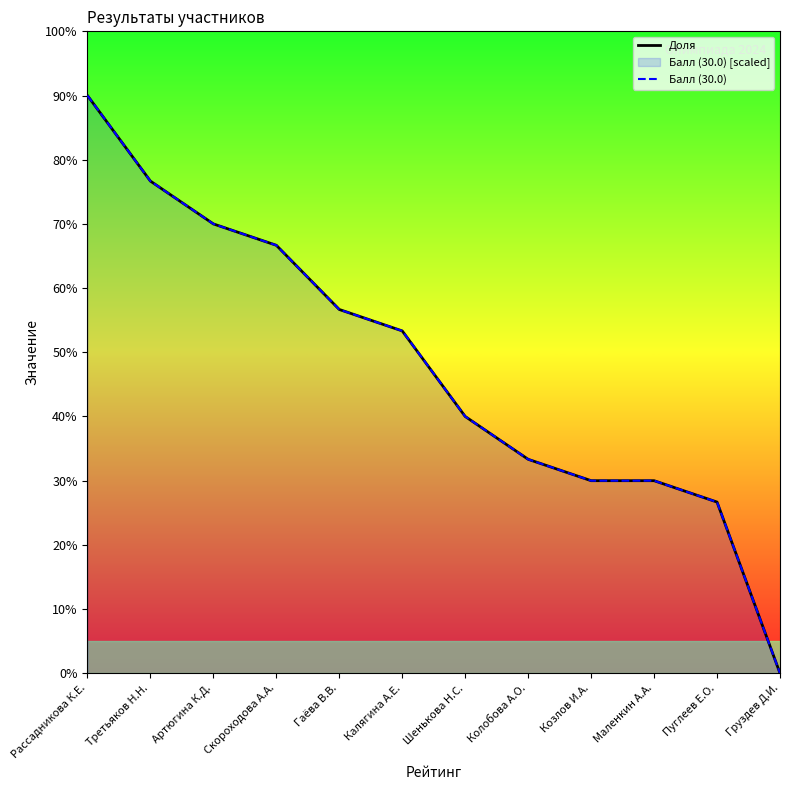

Rank the series at Скороходова А.А. from highest to lowest value.

Доля, Балл (30.0)